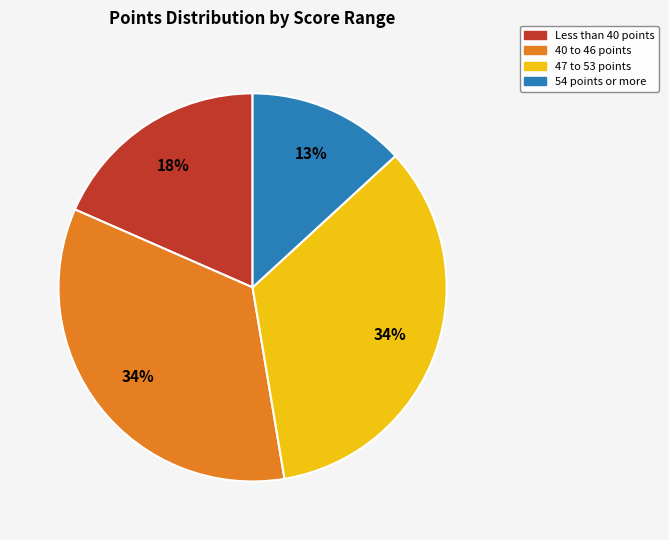

Combined, do 54 points or more and 40 to 46 points account for over 50%?

No